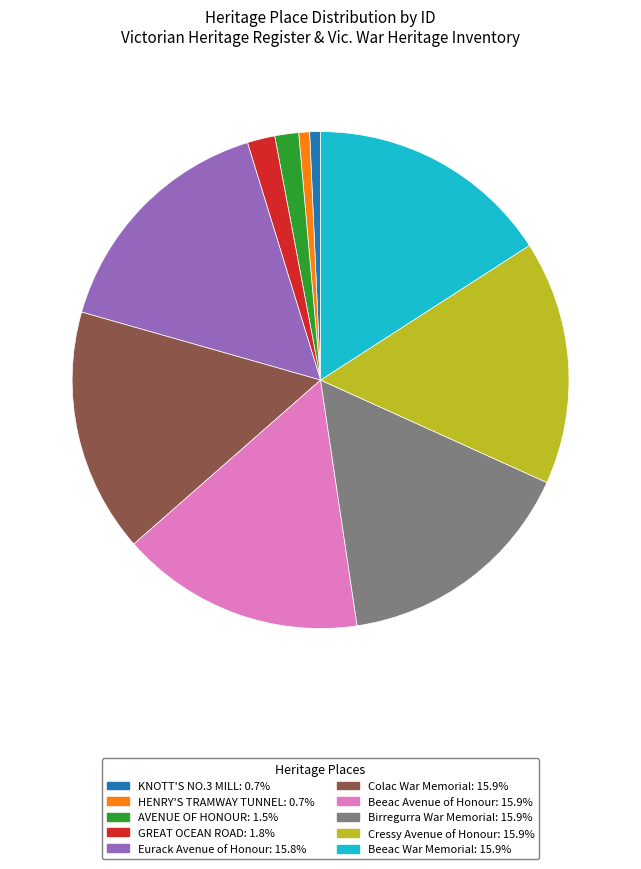

Does Beeac War Memorial account for over 50% of the chart?

No